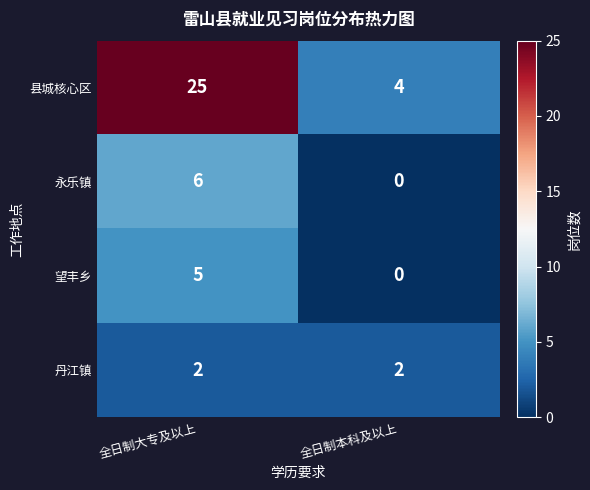

What is the spread (max minus min) of values at 全日制大专及以上?

23